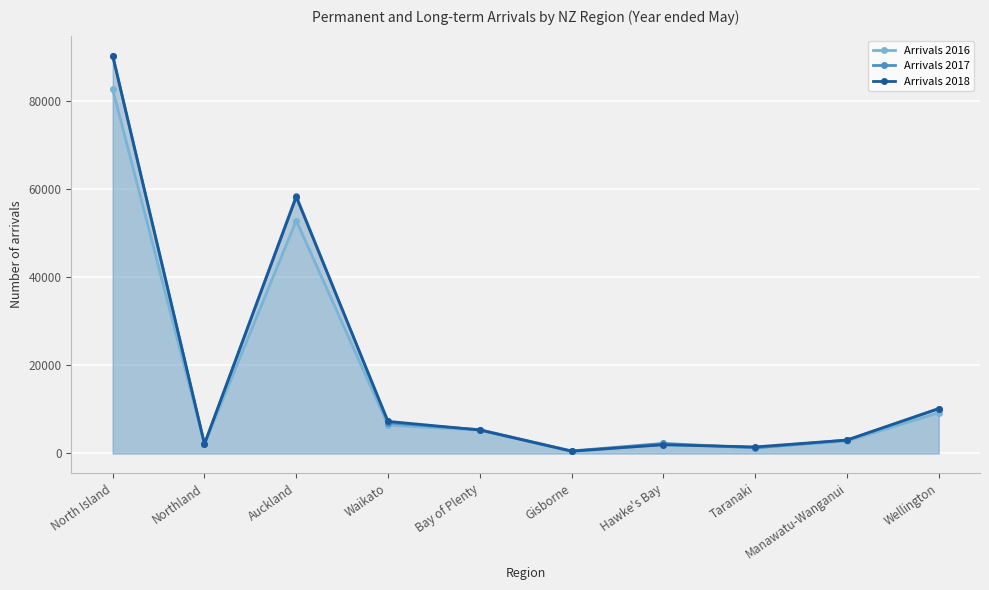

Count the number of categories in the chart.

10